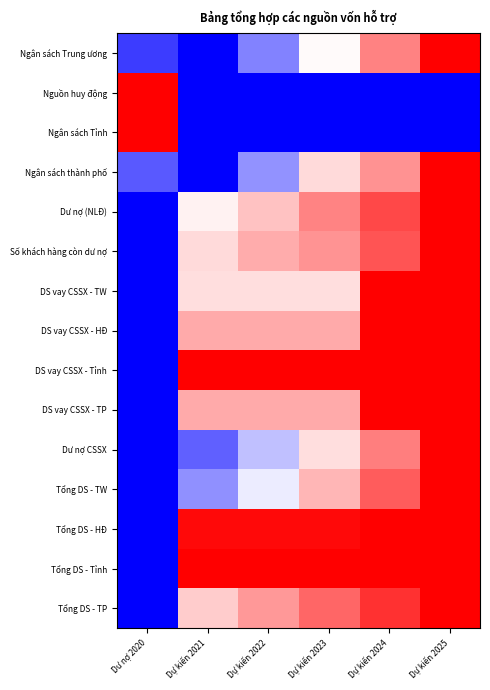

Reading left to right, list all the values displayed in this chart.

Ngân sách Trung ương: Dư nợ 2020=0.1	Dự kiến 2021=0.0	Dự kiến 2022=0.3	Dự kiến 2023=0.5	Dự kiến 2024=0.7	Dự kiến 2025=1.0
Nguồn huy động: Dư nợ 2020=1.0	Dự kiến 2021=0.0	Dự kiến 2022=0.0	Dự kiến 2023=0.0	Dự kiến 2024=0.0	Dự kiến 2025=0.0
Ngân sách Tỉnh: Dư nợ 2020=1.0	Dự kiến 2021=0.0	Dự kiến 2022=0.0	Dự kiến 2023=0.0	Dự kiến 2024=0.0	Dự kiến 2025=0.0
Ngân sách thành phố: Dư nợ 2020=0.2	Dự kiến 2021=0.0	Dự kiến 2022=0.3	Dự kiến 2023=0.6	Dự kiến 2024=0.7	Dự kiến 2025=1.0
Dư nợ (NLĐ): Dư nợ 2020=0.0	Dự kiến 2021=0.5	Dự kiến 2022=0.6	Dự kiến 2023=0.7	Dự kiến 2024=0.9	Dự kiến 2025=1.0
Số khách hàng còn dư nợ: Dư nợ 2020=0.0	Dự kiến 2021=0.6	Dự kiến 2022=0.7	Dự kiến 2023=0.7	Dự kiến 2024=0.8	Dự kiến 2025=1.0
DS vay CSSX - TW: Dư nợ 2020=0.0	Dự kiến 2021=0.6	Dự kiến 2022=0.6	Dự kiến 2023=0.6	Dự kiến 2024=1.0	Dự kiến 2025=1.0
DS vay CSSX - HĐ: Dư nợ 2020=0.0	Dự kiến 2021=0.7	Dự kiến 2022=0.7	Dự kiến 2023=0.7	Dự kiến 2024=1.0	Dự kiến 2025=1.0
DS vay CSSX - Tỉnh: Dư nợ 2020=0.0	Dự kiến 2021=1.0	Dự kiến 2022=1.0	Dự kiến 2023=1.0	Dự kiến 2024=1.0	Dự kiến 2025=1.0
DS vay CSSX - TP: Dư nợ 2020=0.0	Dự kiến 2021=0.7	Dự kiến 2022=0.7	Dự kiến 2023=0.7	Dự kiến 2024=1.0	Dự kiến 2025=1.0
Dư nợ CSSX: Dư nợ 2020=0.0	Dự kiến 2021=0.2	Dự kiến 2022=0.4	Dự kiến 2023=0.6	Dự kiến 2024=0.8	Dự kiến 2025=1.0
Tổng DS - TW: Dư nợ 2020=0.0	Dự kiến 2021=0.3	Dự kiến 2022=0.5	Dự kiến 2023=0.6	Dự kiến 2024=0.8	Dự kiến 2025=1.0
Tổng DS - HĐ: Dư nợ 2020=0.0	Dự kiến 2021=1.0	Dự kiến 2022=1.0	Dự kiến 2023=1.0	Dự kiến 2024=1.0	Dự kiến 2025=1.0
Tổng DS - Tỉnh: Dư nợ 2020=0.0	Dự kiến 2021=1.0	Dự kiến 2022=1.0	Dự kiến 2023=1.0	Dự kiến 2024=1.0	Dự kiến 2025=1.0
Tổng DS - TP: Dư nợ 2020=0.0	Dự kiến 2021=0.6	Dự kiến 2022=0.7	Dự kiến 2023=0.8	Dự kiến 2024=0.9	Dự kiến 2025=1.0